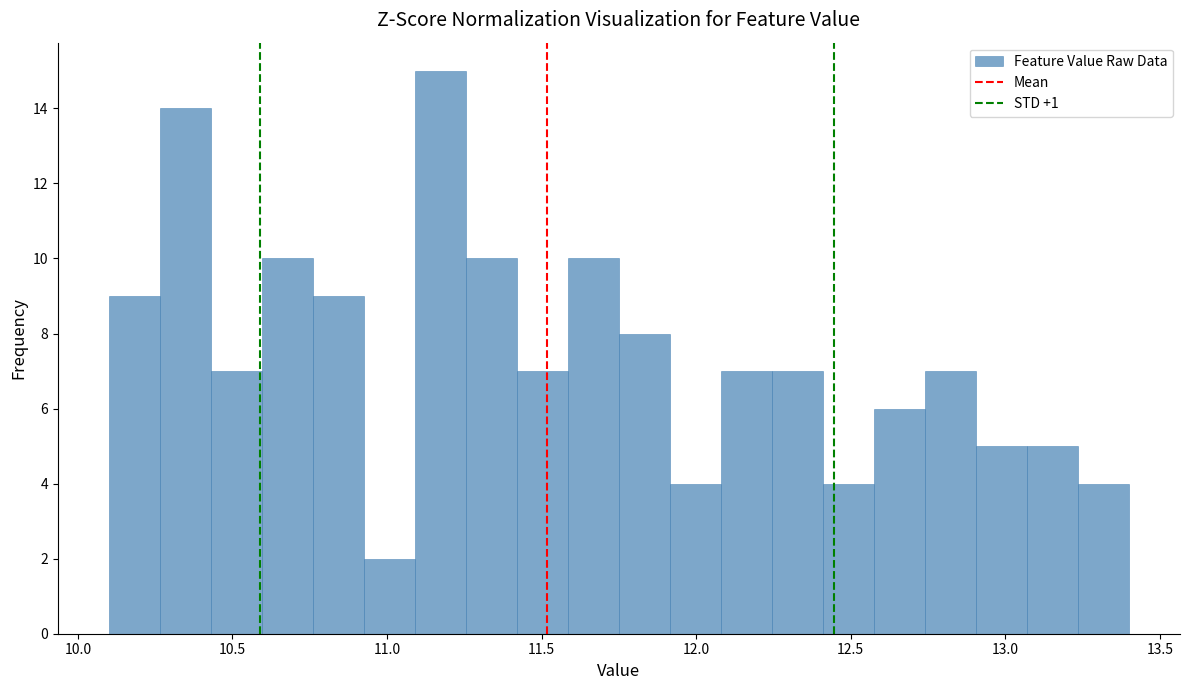

Read against the x-axis, roughly where is the centre of the tallest bar?

11.15